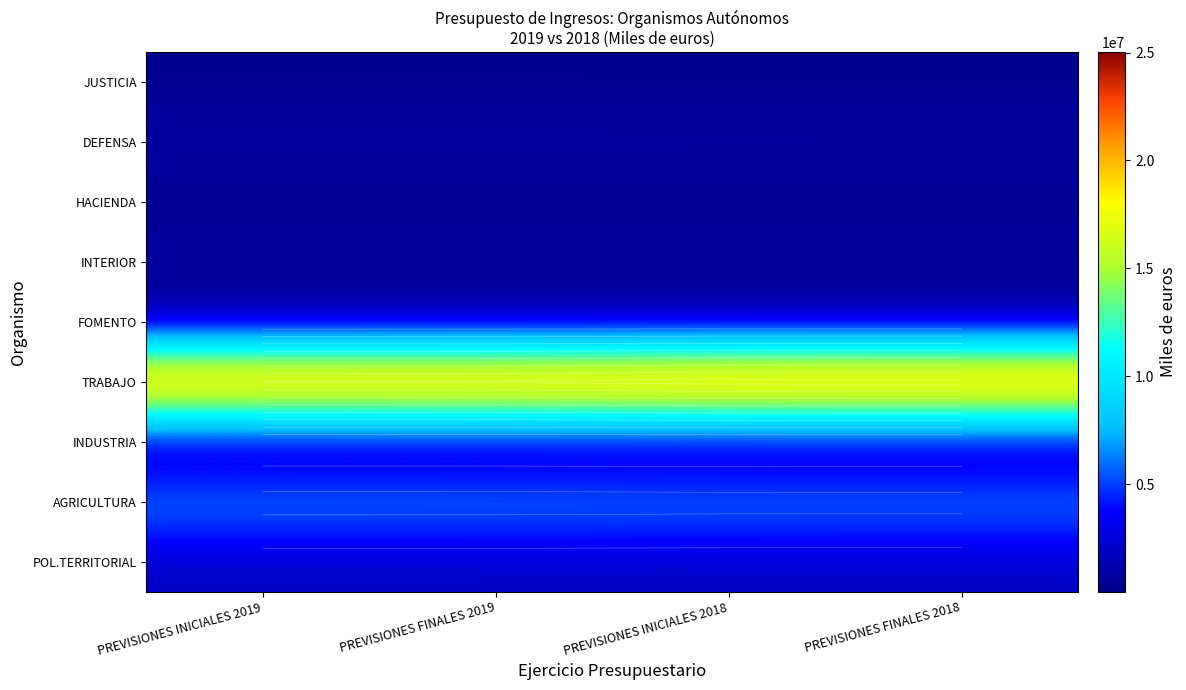

Which series has the largest total across all categories?

TRABAJO